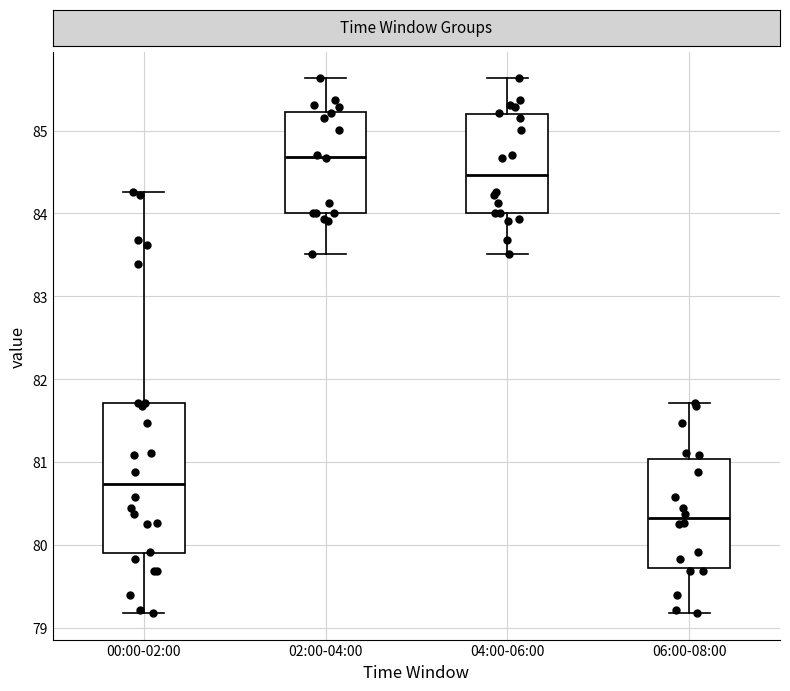

Comparing the boxes themselves (not the whiskers), which one is the tallest?

00:00-02:00